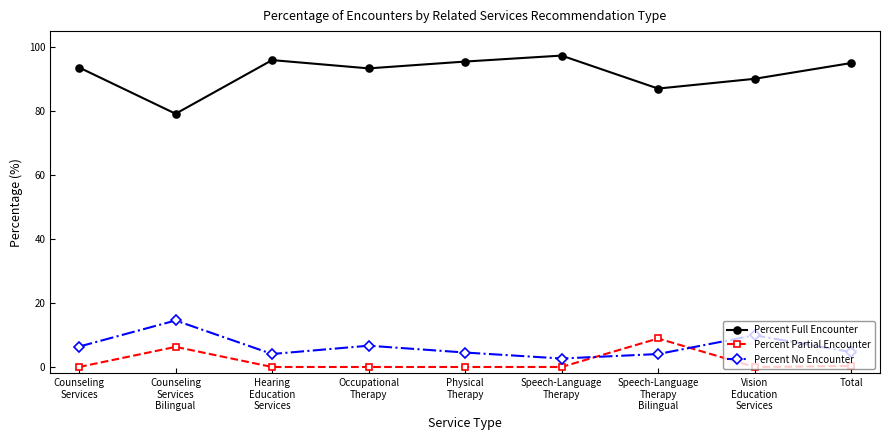

What is the label of the 9th point from the right?

Counseling
Services